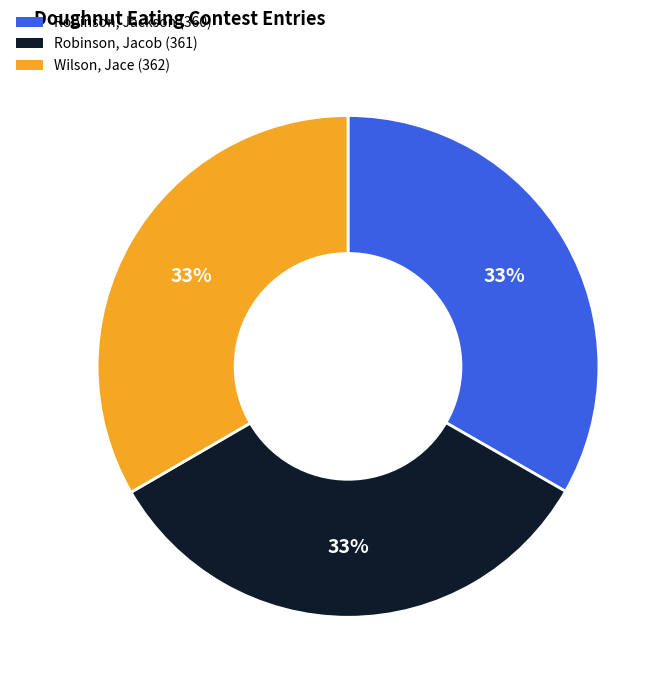

To the nearest percent, what is the average slice percentage?

33%